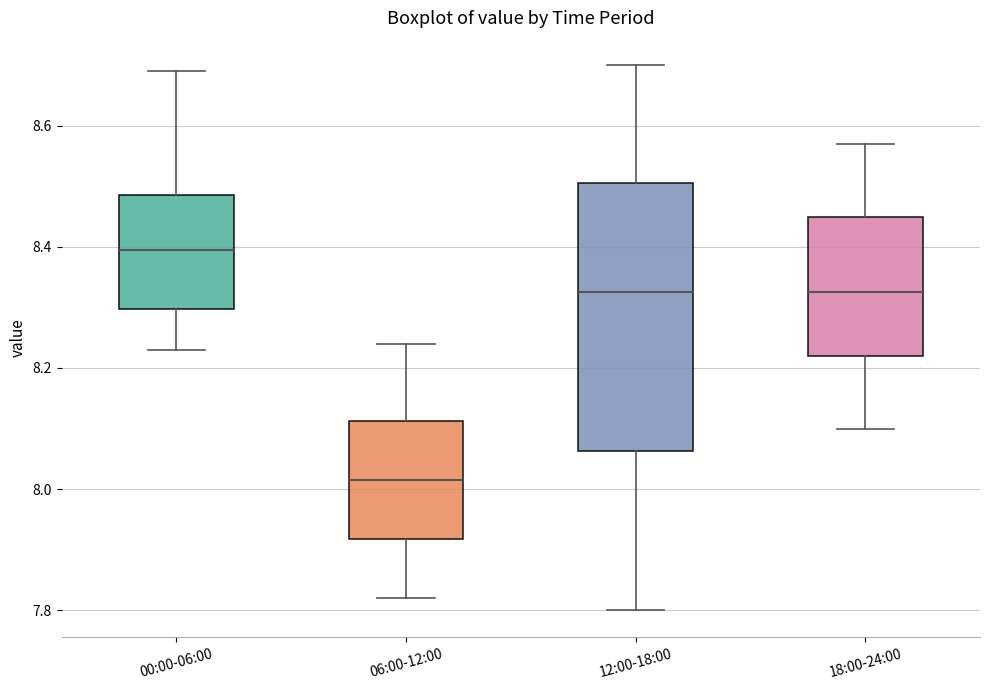

Which box is the tallest, from its lower edge to its upper edge?

12:00-18:00